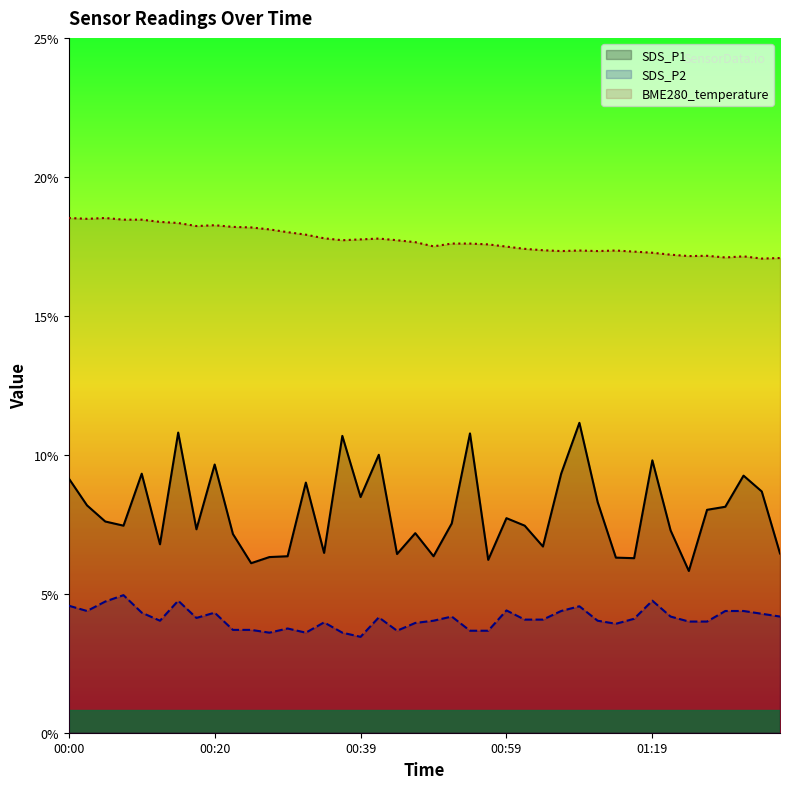

What is the average value of the SDS_P1 series?

7.9